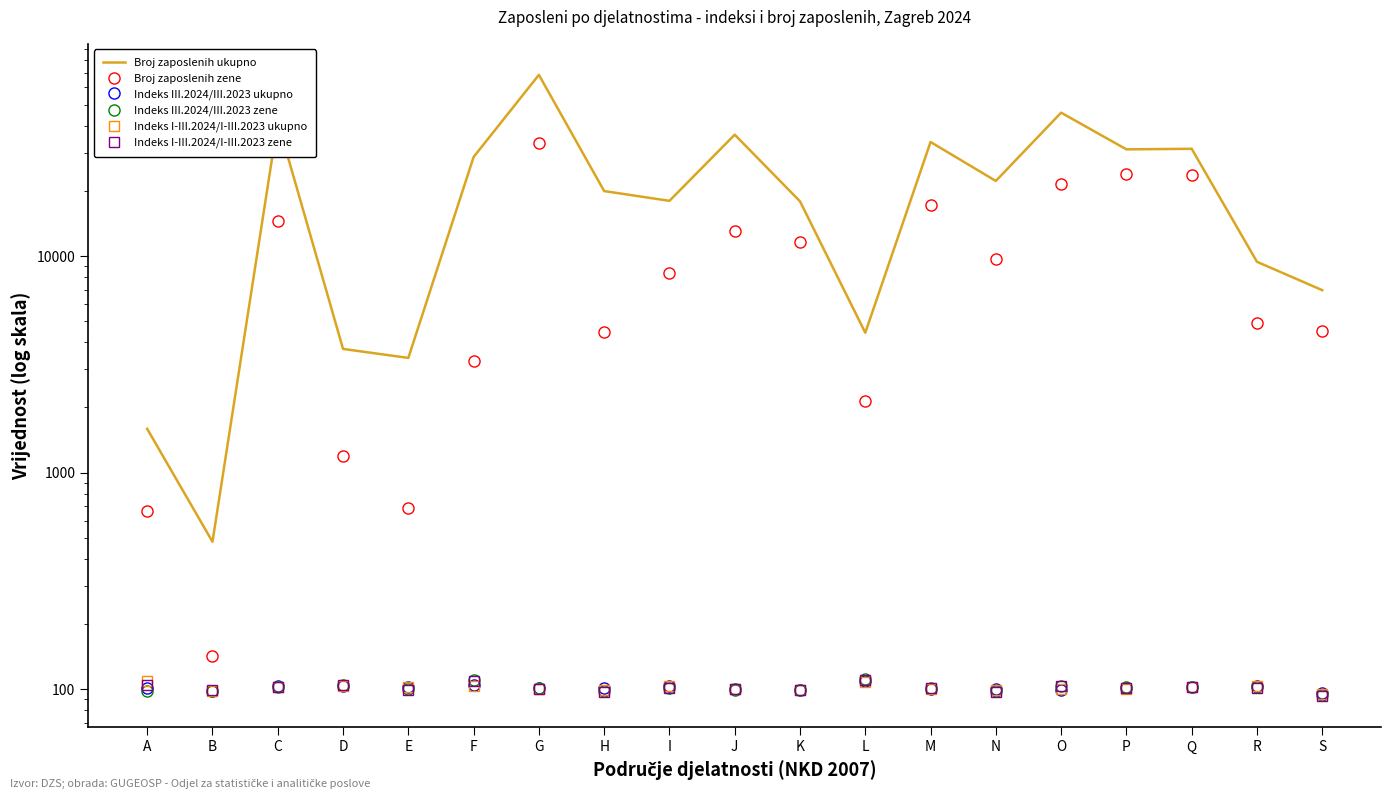

Reading left to right, extract all data points from this chart.

Broj zaposlenih ukupno: 1594.0	480.0	41723.0	3727.0	3387.0	28660.0	68591.0	19949.0	17983.0	36326.0	17885.0	4427.0	33602.0	22215.0	45901.0	31081.0	31265.0	9408.0	6959.0
Broj zaposlenih zene: 665.0	143.0	14564.0	1191.0	684.0	3262.0	33331.0	4468.0	8317.0	12993.0	11629.0	2144.0	17121.0	9667.0	21577.0	23814.0	23624.0	4927.0	4487.0
Indeks III.2024/III.2023 ukupno: 101.2	98.4	103.7	103.9	102.5	104.7	101.7	101.5	103.3	100.6	99.3	108.9	100.2	100.1	99.8	101.2	102.6	103.8	95.8
Indeks III.2024/III.2023 zene: 98.2	97.9	102.3	104.3	100.9	111.0	101.3	98.6	101.8	99.7	99.5	111.3	101.1	98.8	103.3	102.2	102.5	102.7	94.0
Indeks I-III.2024/I-III.2023 ukupno: 109.6	98.4	103.0	103.9	102.2	104.1	100.9	99.8	103.4	100.4	98.9	108.5	100.4	99.5	100.1	100.9	102.4	103.2	94.9
Indeks I-III.2024/I-III.2023 zene: 104.6	99.3	102.1	104.3	99.4	109.8	100.7	97.3	101.6	99.9	99.1	110.5	101.1	97.5	104.0	102.0	102.2	101.9	93.0